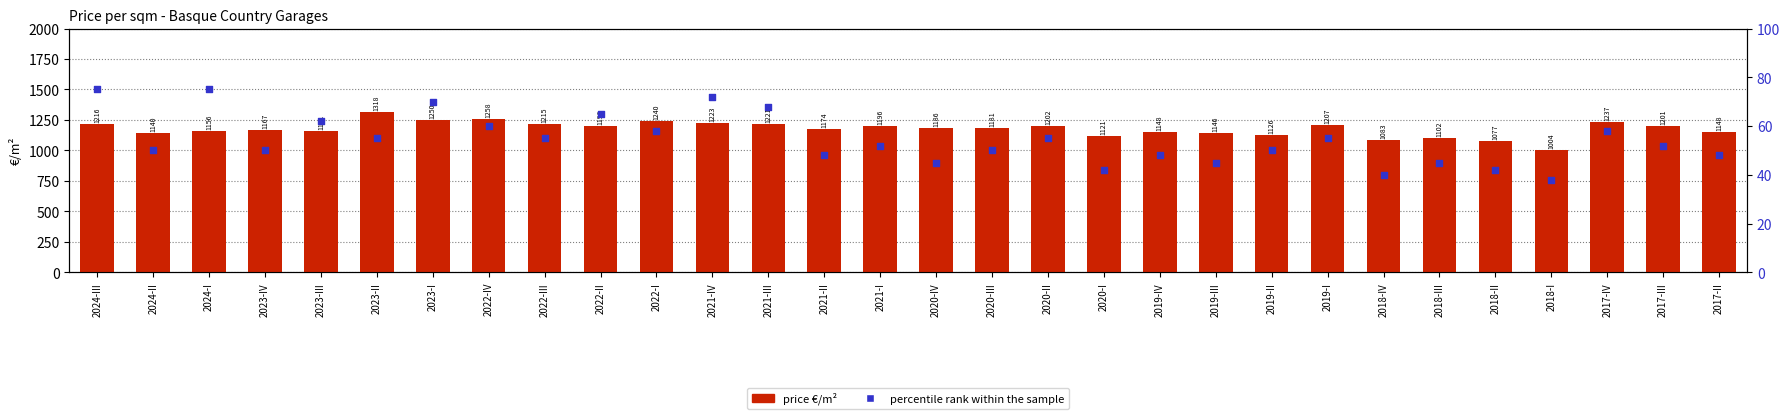

Which series contains the highest Y value?

Araba/Álava TTHH